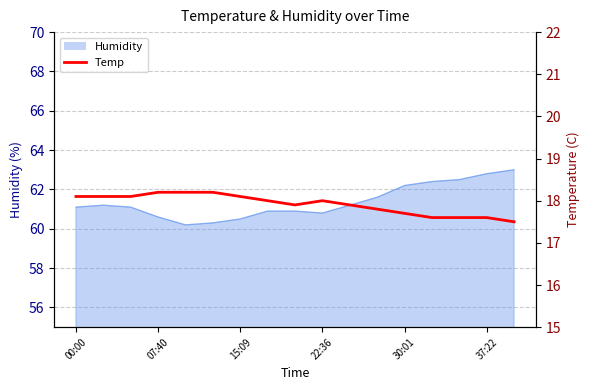

Where does the data first go above 18?

00:00